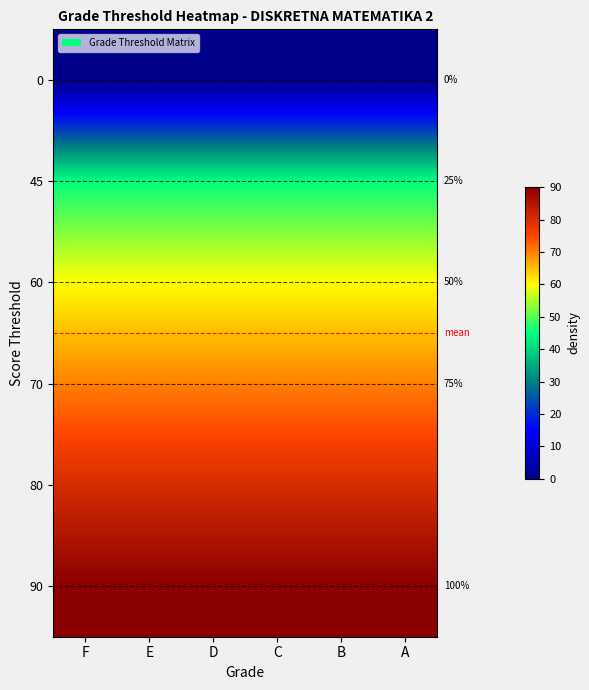

The value of 45 at D is 45. True or false?

True